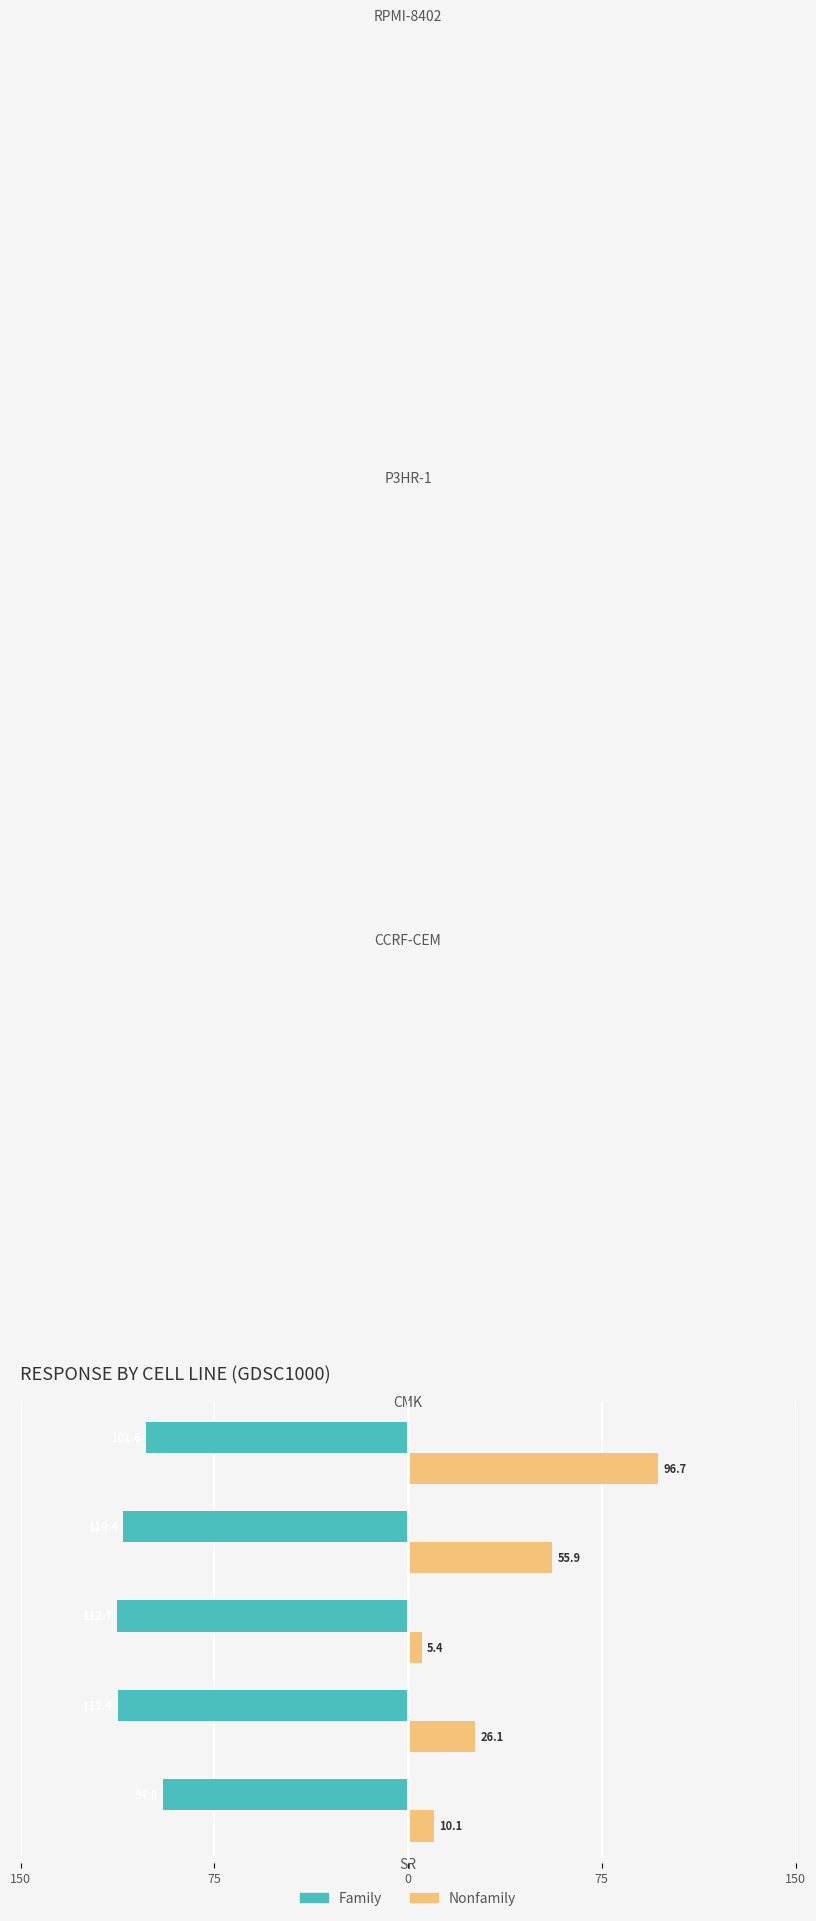

What are all the series names shown in the legend?

Family, Nonfamily